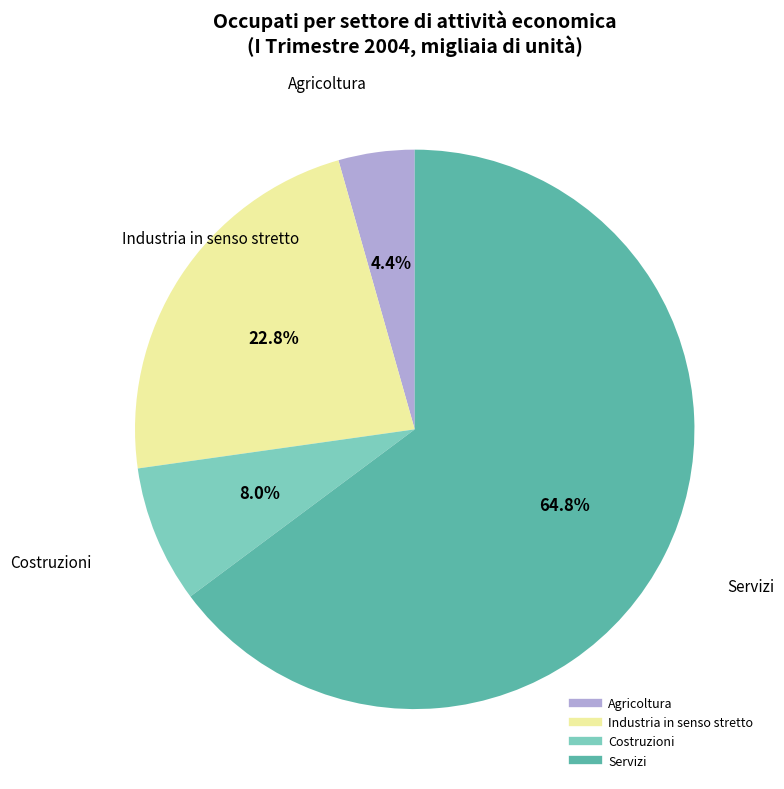

To the nearest percent, what is the difference between the largest and smallest slice percentages?

60%